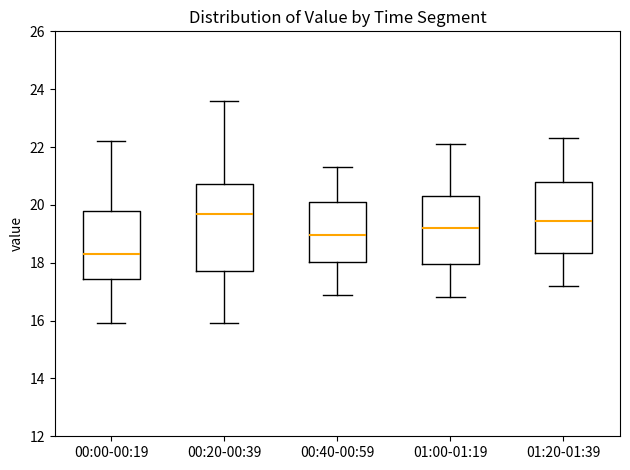

Reading left to right, transcribe this box plot: for each box, give where its median line is, the range the box spans, and where its two whiskers end, as read against the y-axis. The values are not printed on the chart, so give them approximately, as read against the axis.

00:00-00:19: median 18.4, box 17.4 to 19.8, whiskers 16.0 to 22.2
00:20-00:39: median 19.8, box 17.8 to 20.8, whiskers 16.0 to 23.6
00:40-00:59: median 19.0, box 18.0 to 20.2, whiskers 17.0 to 21.4
01:00-01:19: median 19.2, box 18.0 to 20.4, whiskers 16.8 to 22.2
01:20-01:39: median 19.4, box 18.4 to 20.8, whiskers 17.2 to 22.4